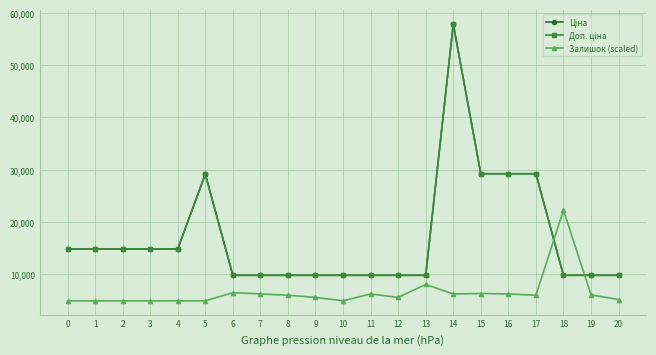

What is the value of the Залишок (scaled) point at the 2nd from the left?

4882.2